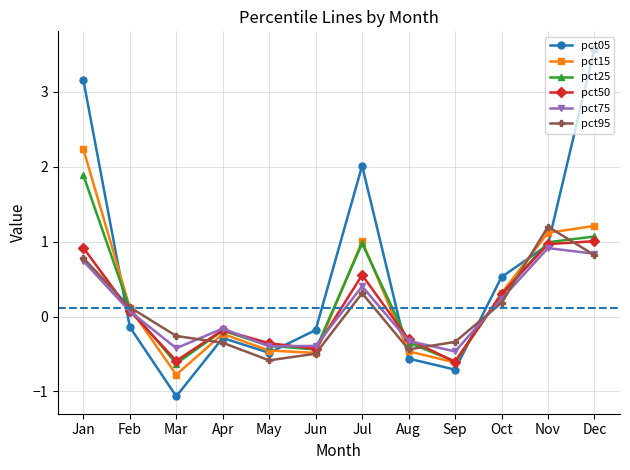

How many values in the pct15 series exceed 0?

6